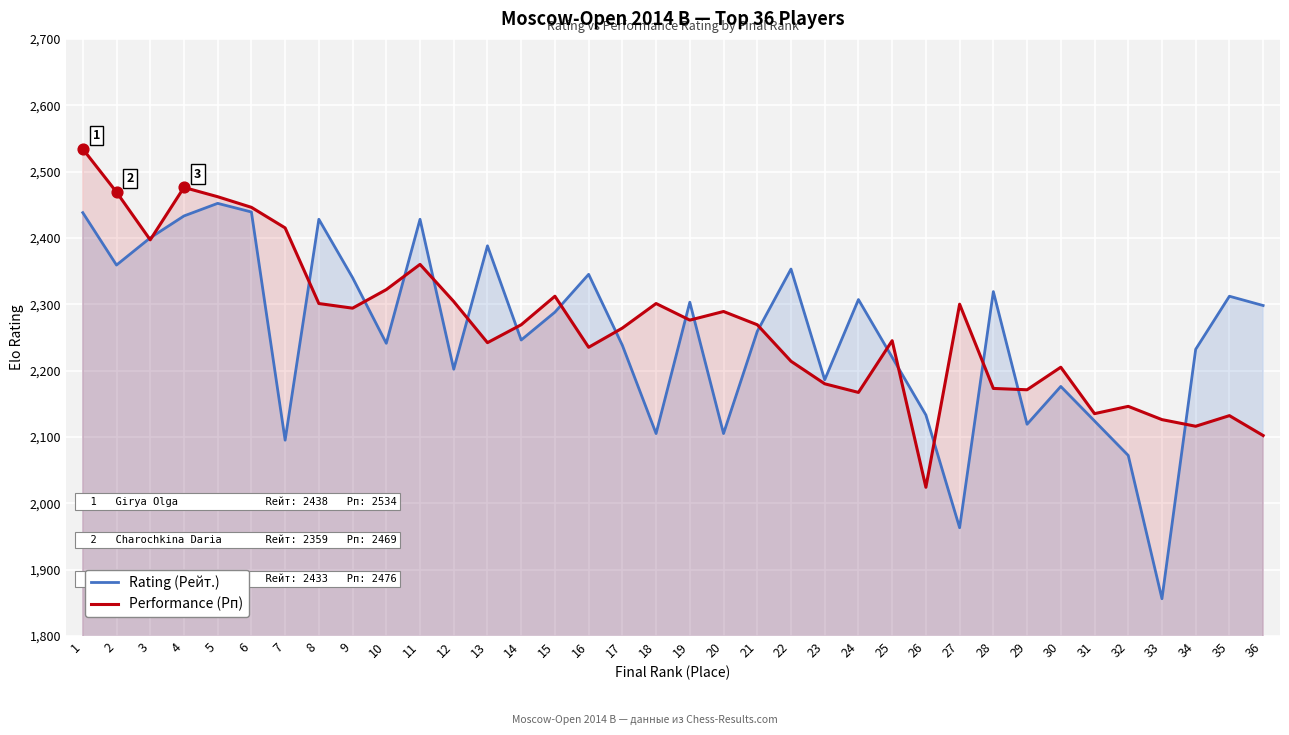

At which category is the sum across all series the highest?

1